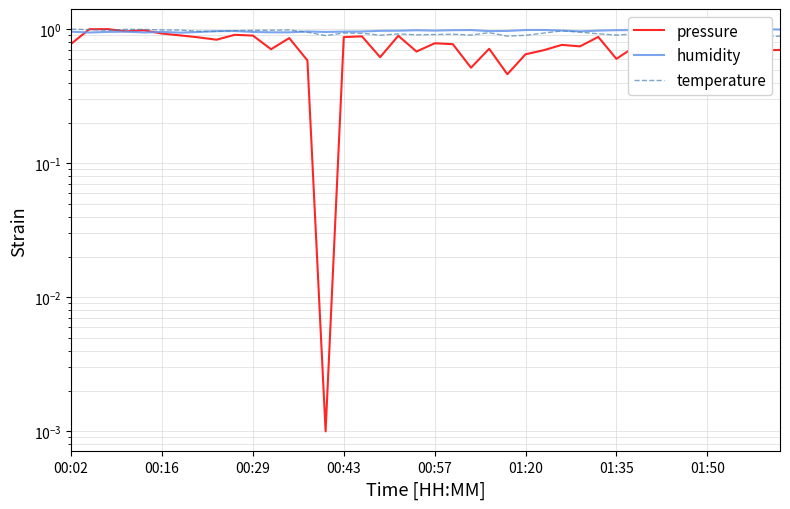

Where is temperature nearest to the value 0?

38